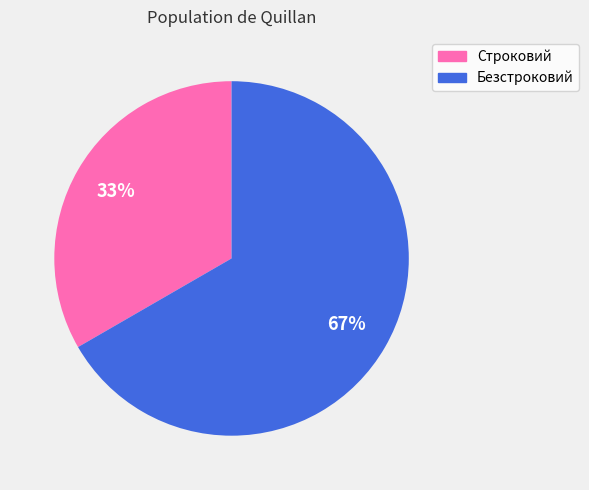

To the nearest percent, what is the average slice percentage?

50%